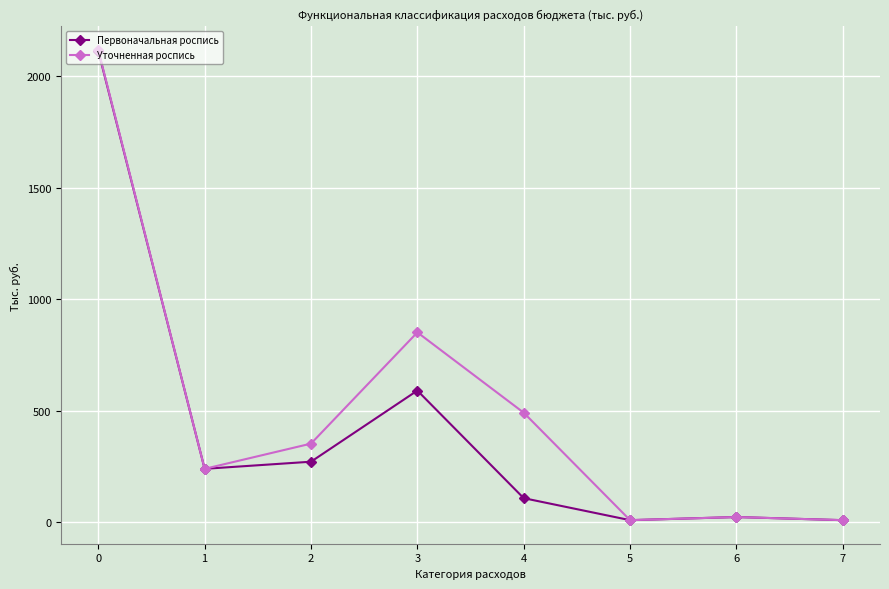

The value of Первоначальная роспись at 0 is 2112.0. True or false?

True